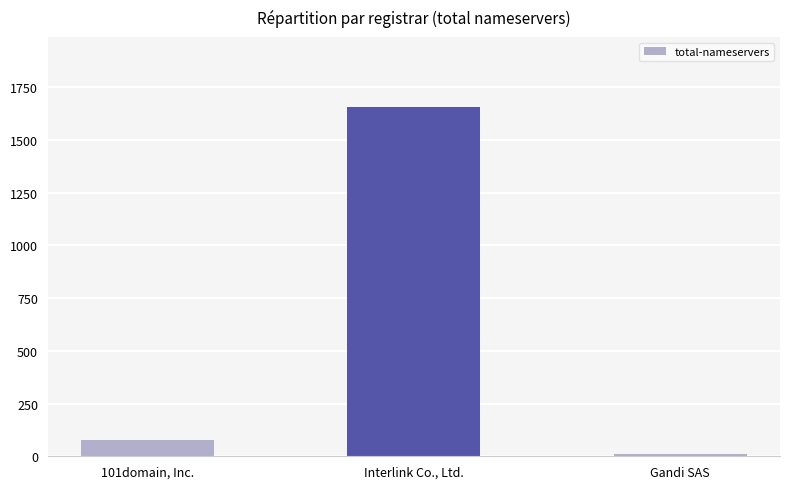

What is the difference between the maximum and minimum values?

1644